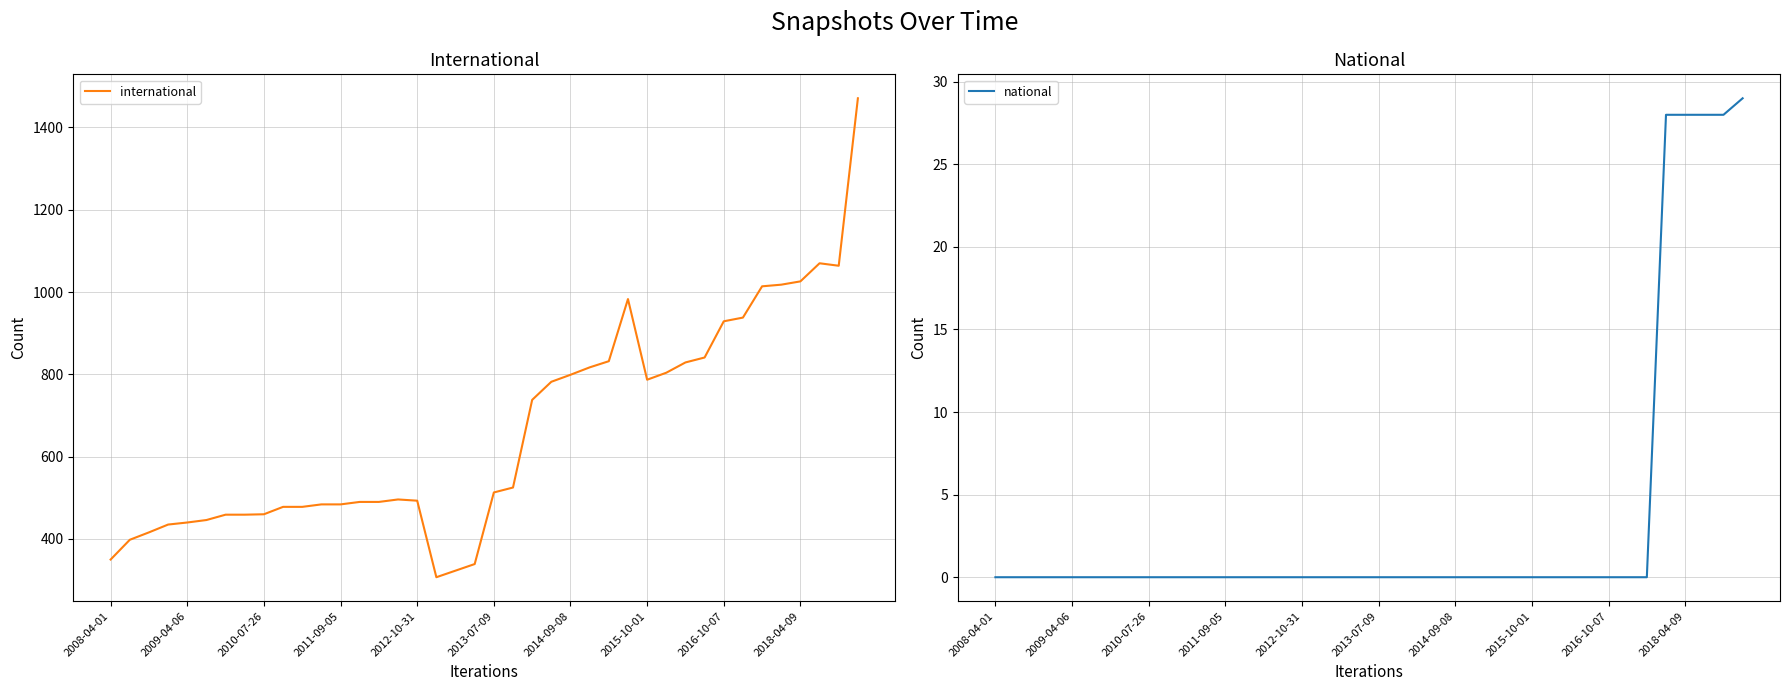

The value of international at 2010-07-26 is 460. True or false?

True